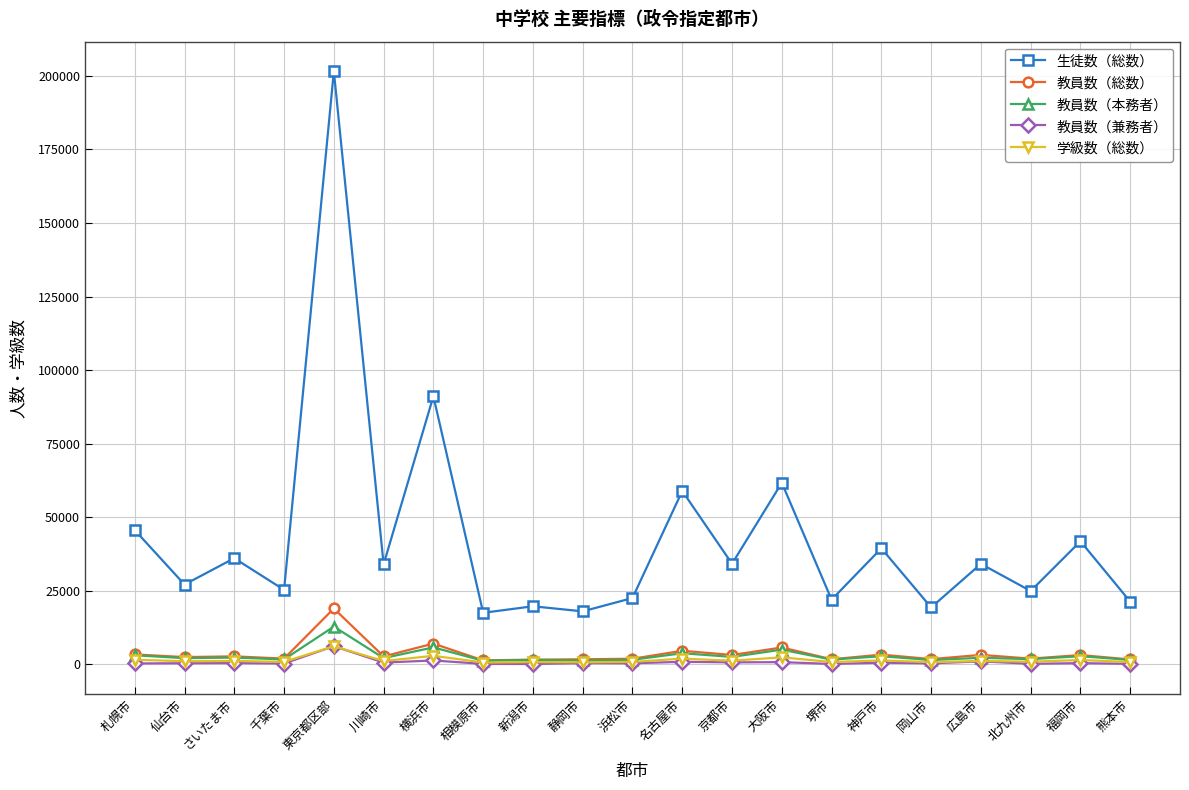

What is the sum of all 生徒数（総数） values?

895943